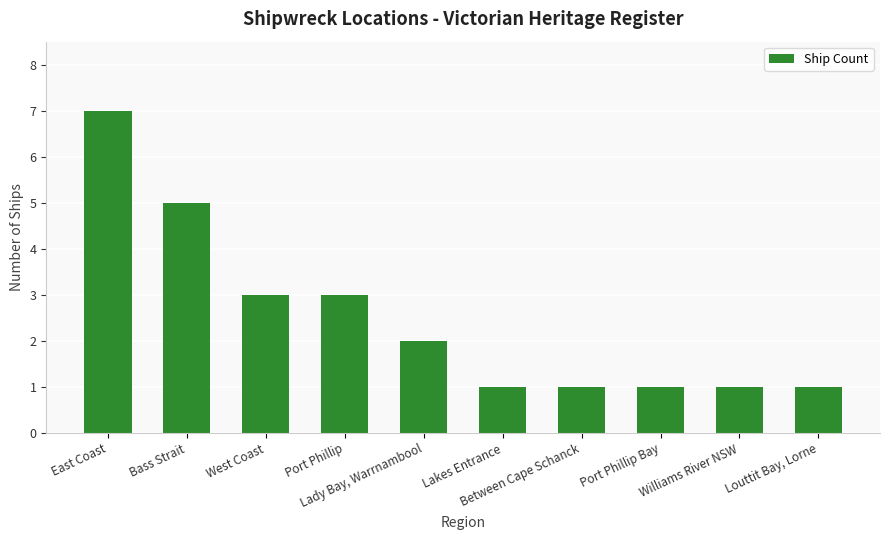

How many data points does each series have?

10